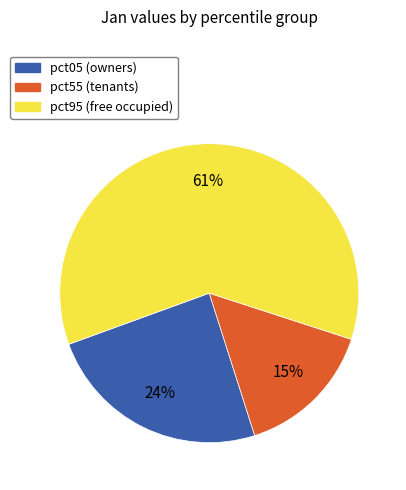

What is the smallest slice in the pie chart?

pct55 (tenants)